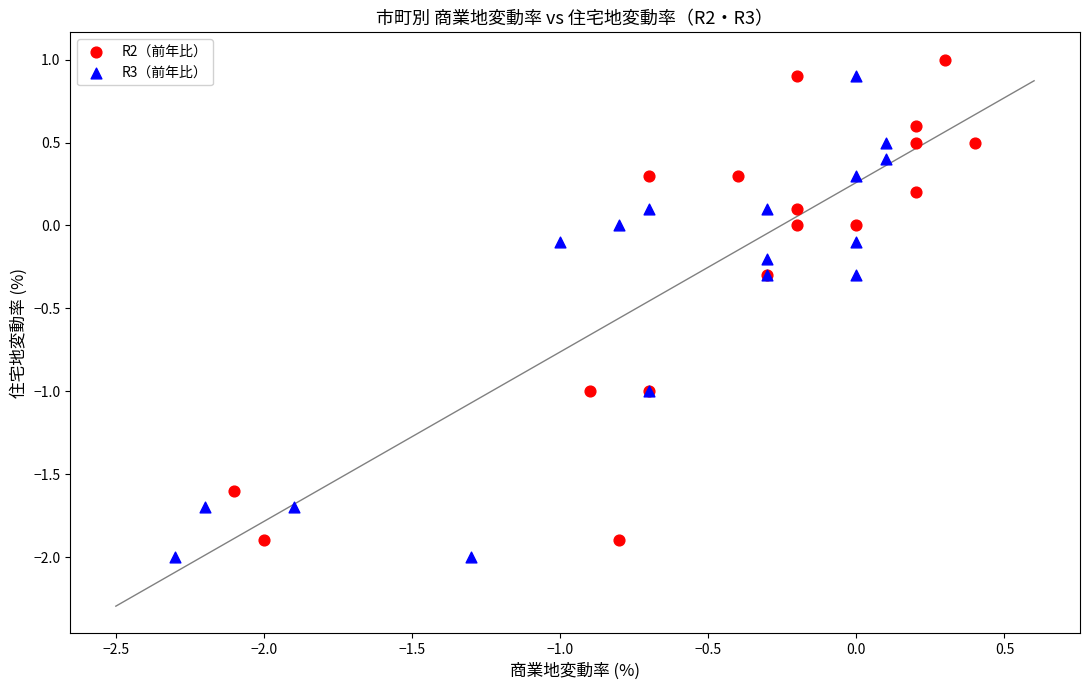

Which series reaches the minimum Y coordinate?

R3（前年比）